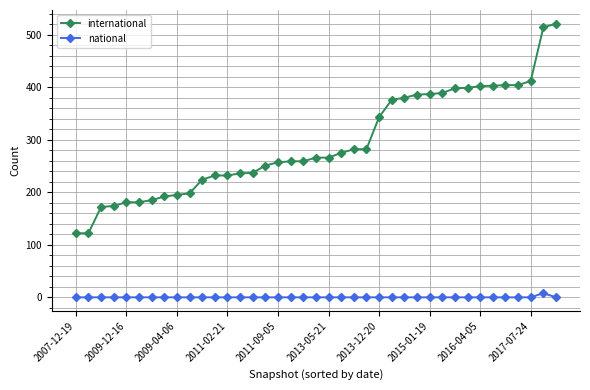

Rank the series by their average value, from highest to lowest.

international, national